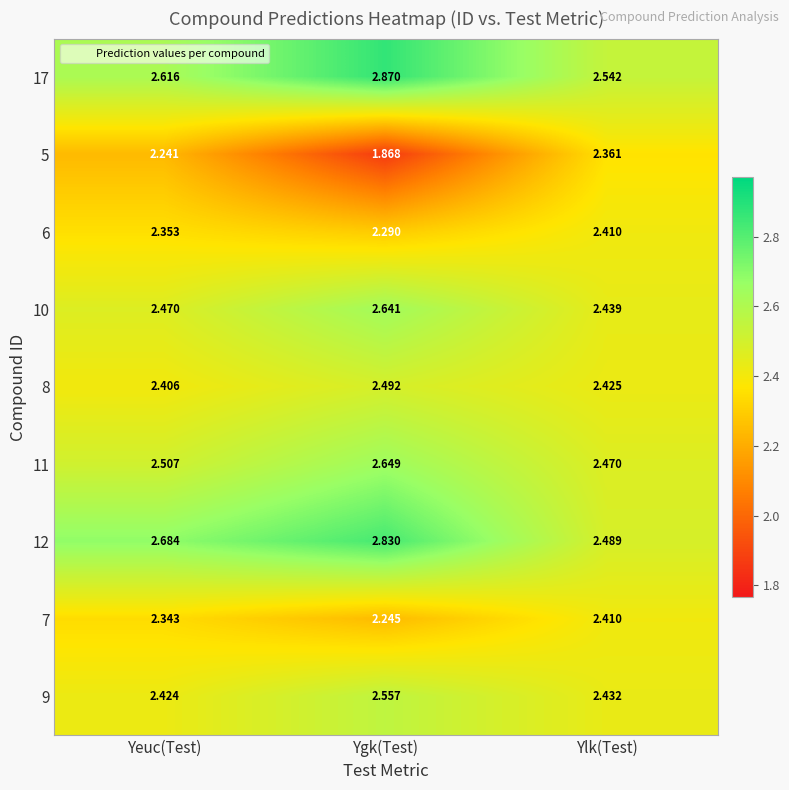

Where is 17 nearest to the value 2?

Ylk(Test)